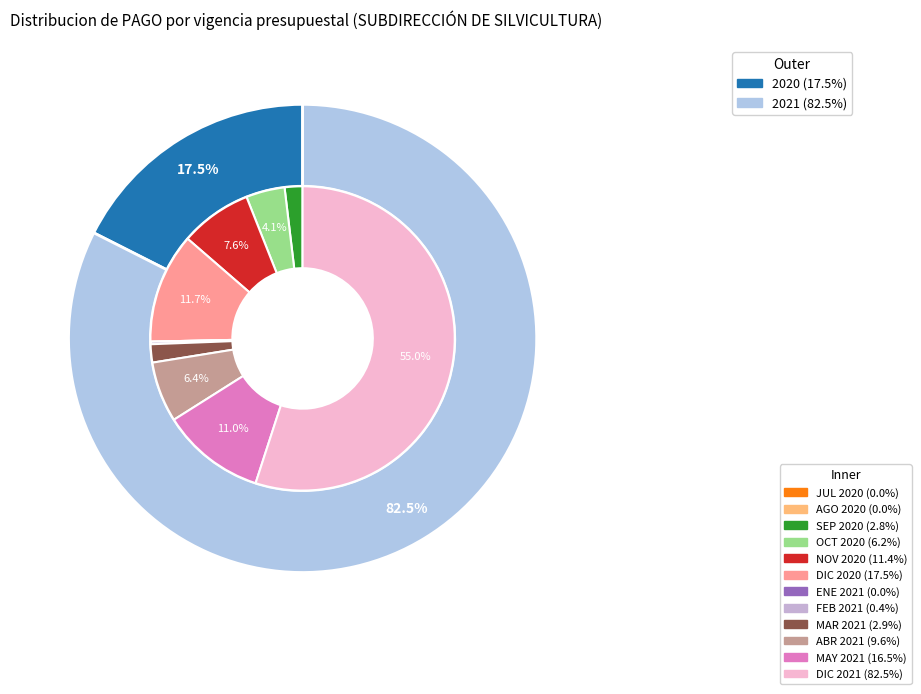

Is it true that NOVIEMBRE_2020 is 42% of the pie?

False